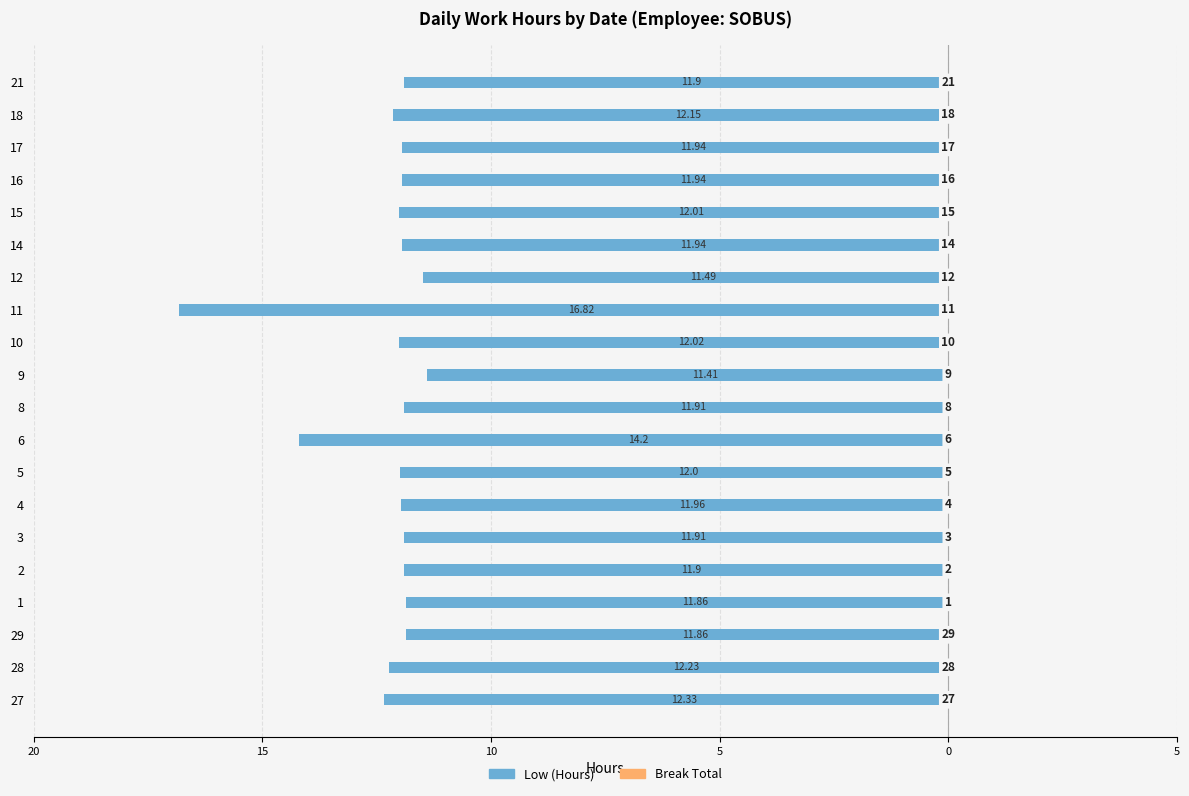

Are the bars horizontal?

Yes